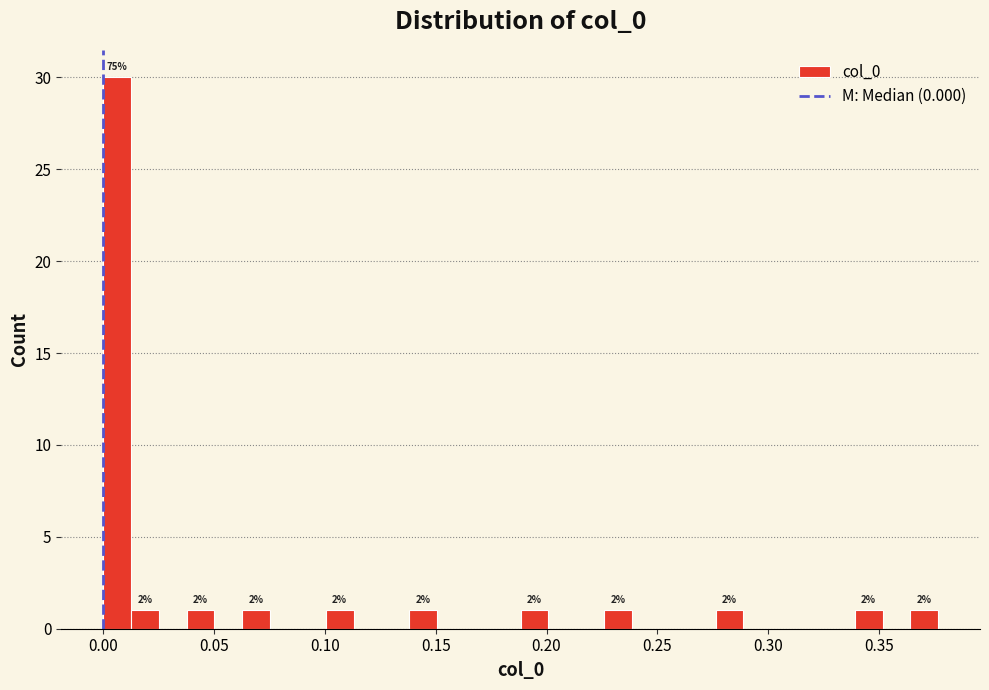

Read against the x-axis, roughly where is the centre of the tallest bar?

0.005